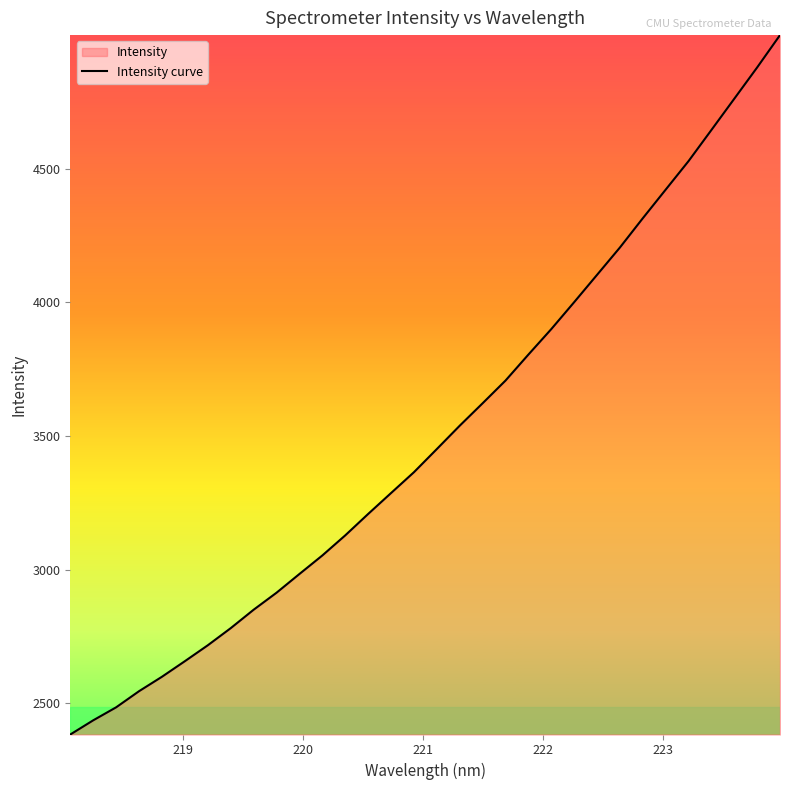

What is the greatest value displayed?

4999.2